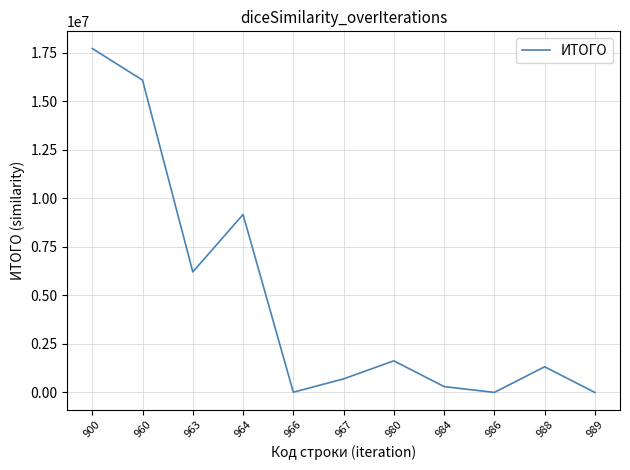

What is the difference between the maximum and minimum values?

17705917.4